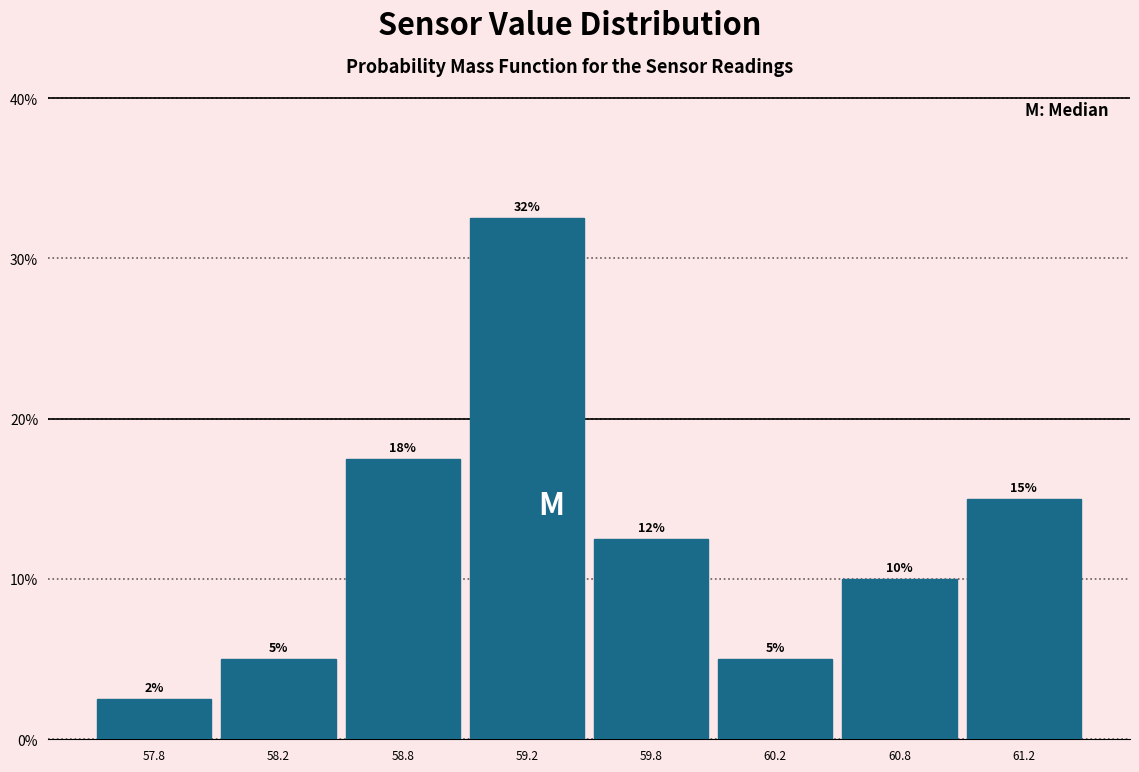

Where does the data first go above 12?

58.8